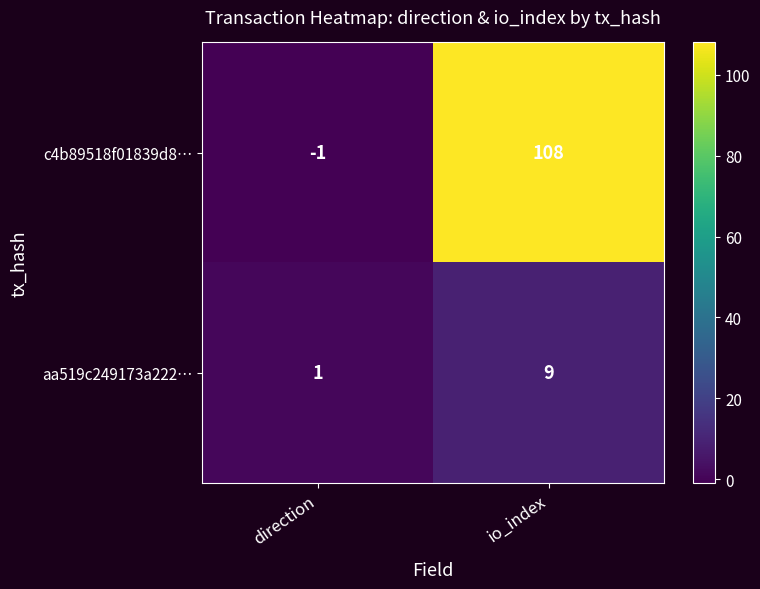

Which series has the widest spread of values?

c4b89518f01839d8…